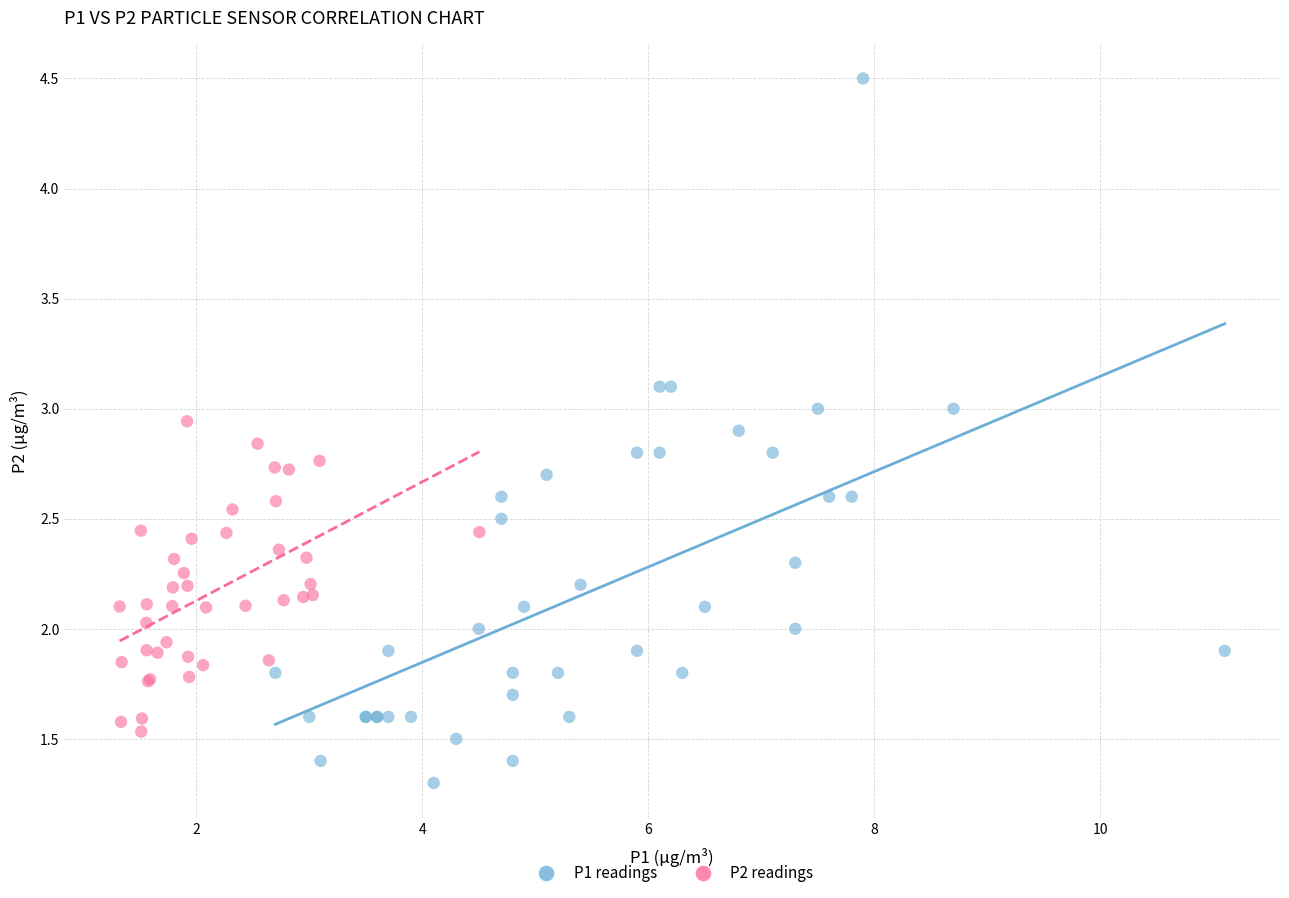

Which series reaches the maximum Y coordinate?

P1 readings